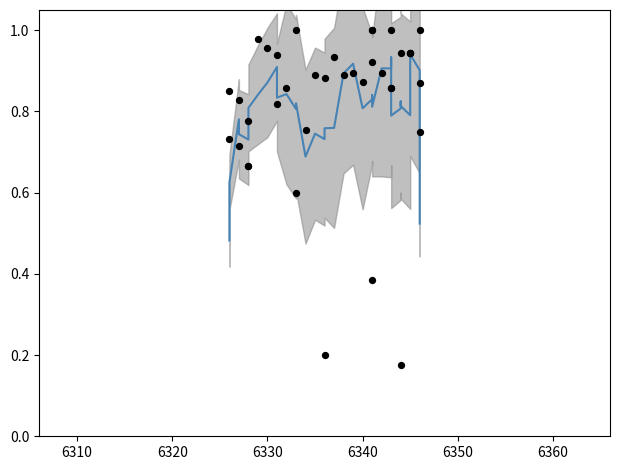

What are all the series names shown in the legend?

ثبت نام شده (هموار), داده خام